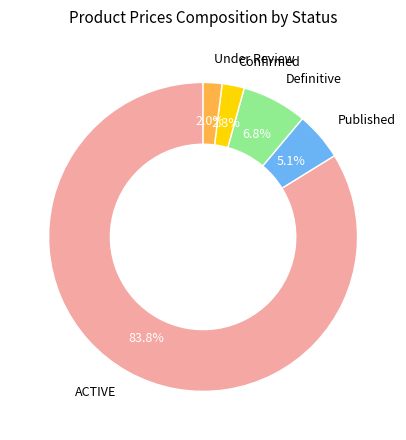

How many slices are in this pie chart?

5